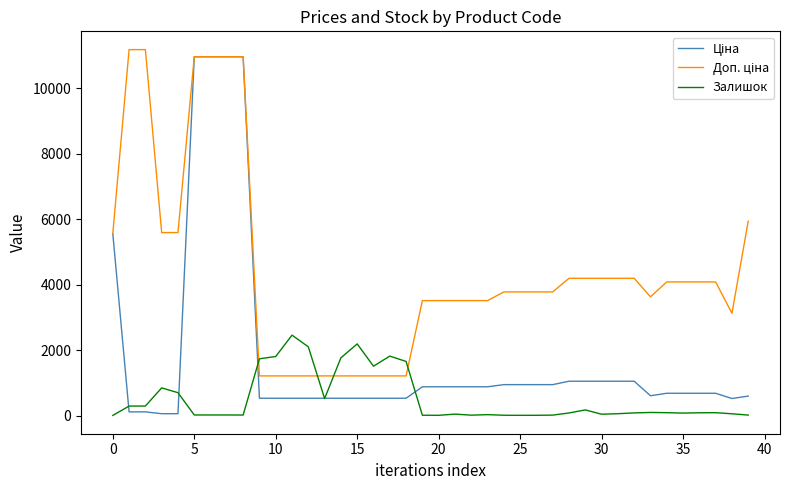

What is the minimum value shown in the chart?

3.0